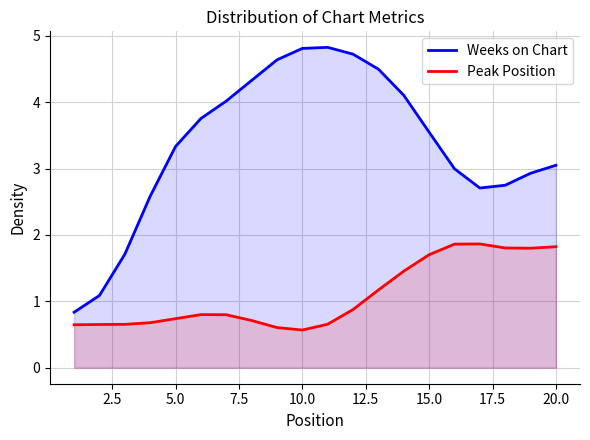

True or false: Weeks on Chart and Peak Position cross at least once.

False